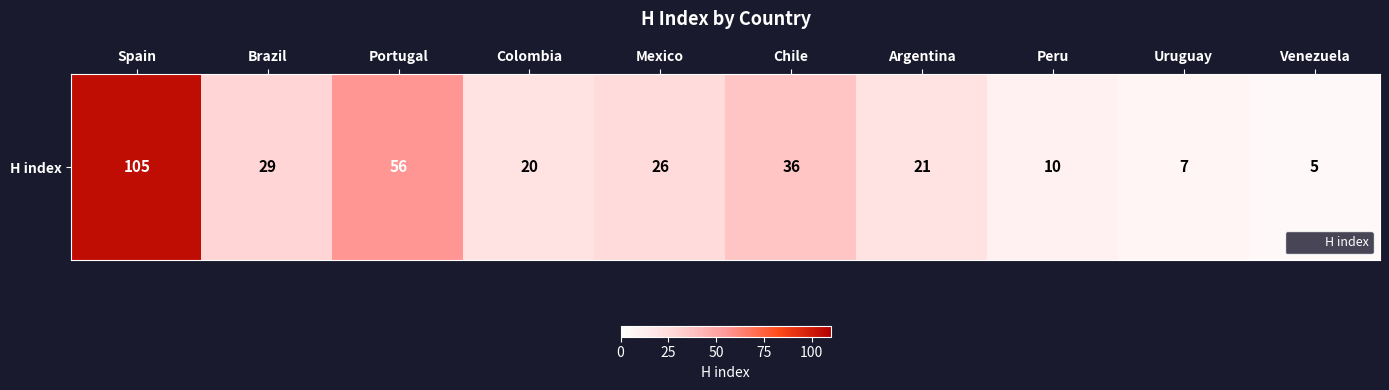

True or false: the data shows 5 at Peru.

False